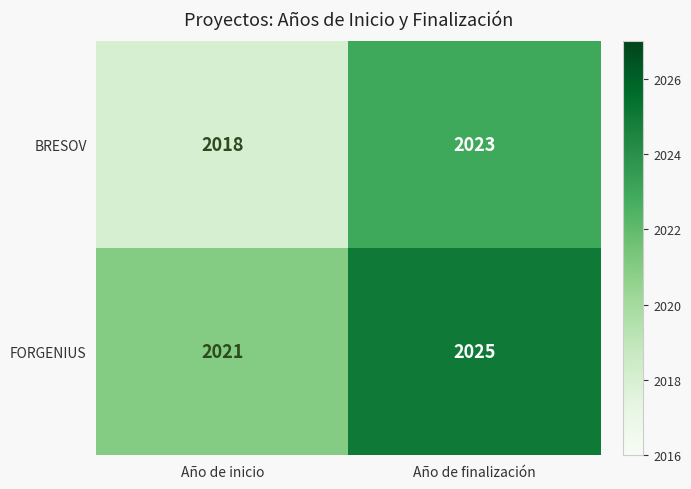

What is the total value across all series at Año de finalización?

4048